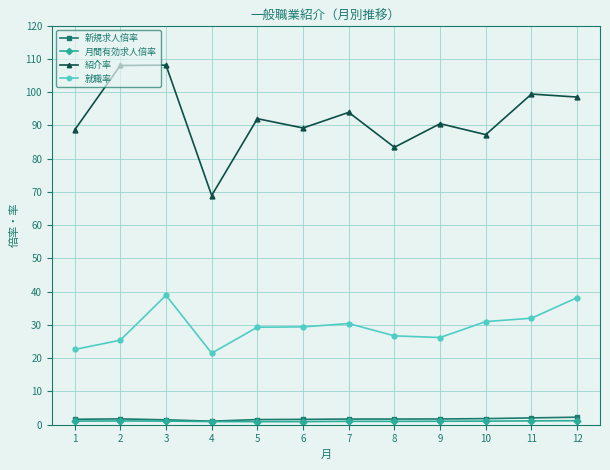

True or false: 紹介率 and 新規求人倍率 cross at least once.

False